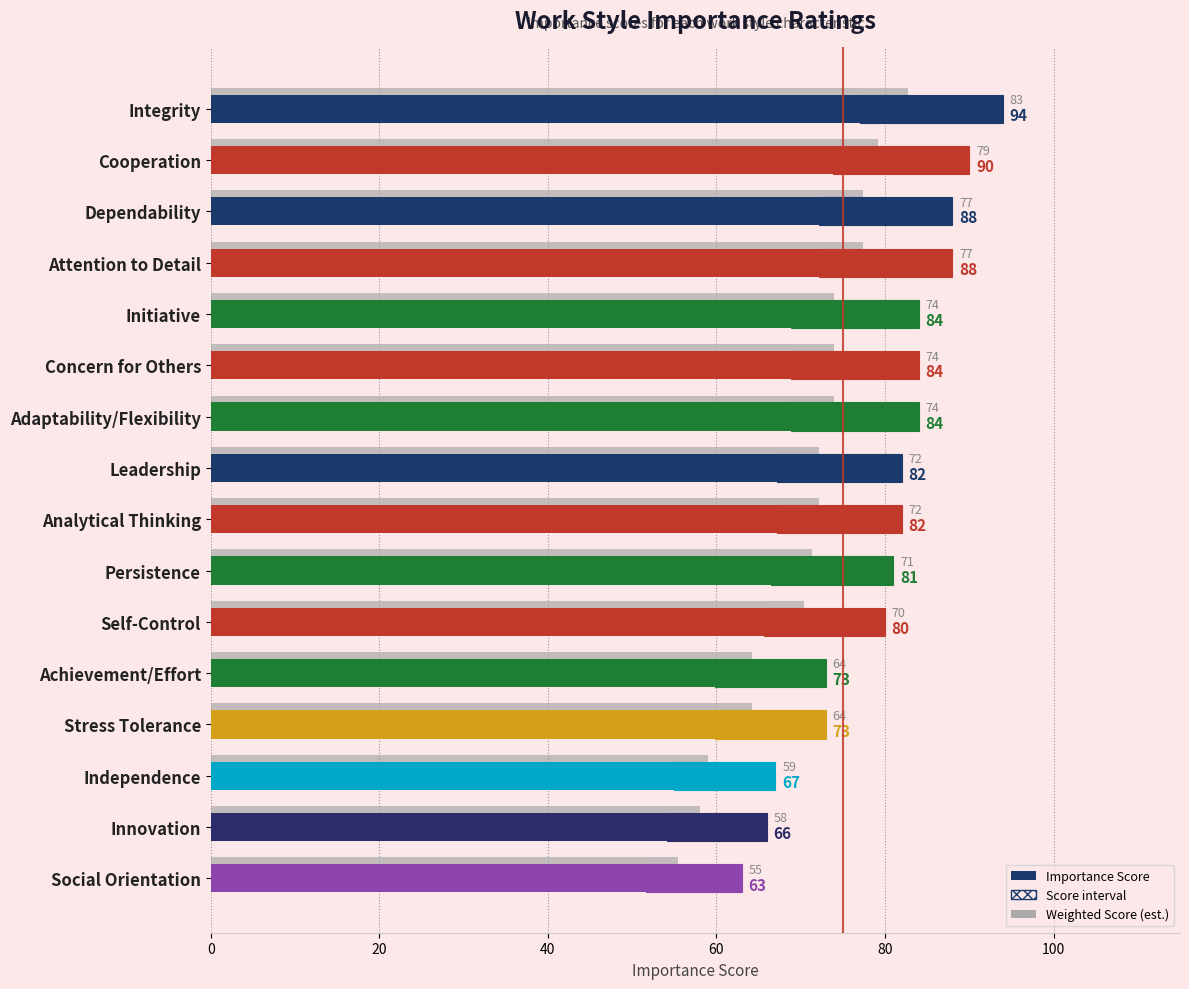

Does the chart contain any negative values?

No